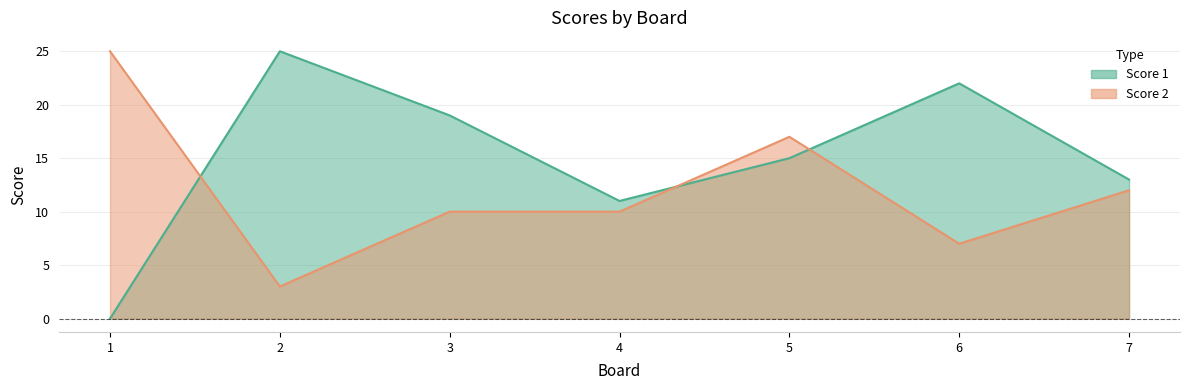

Between which two adjacent categories do Score 1 and Score 2 first intersect?

1 and 2